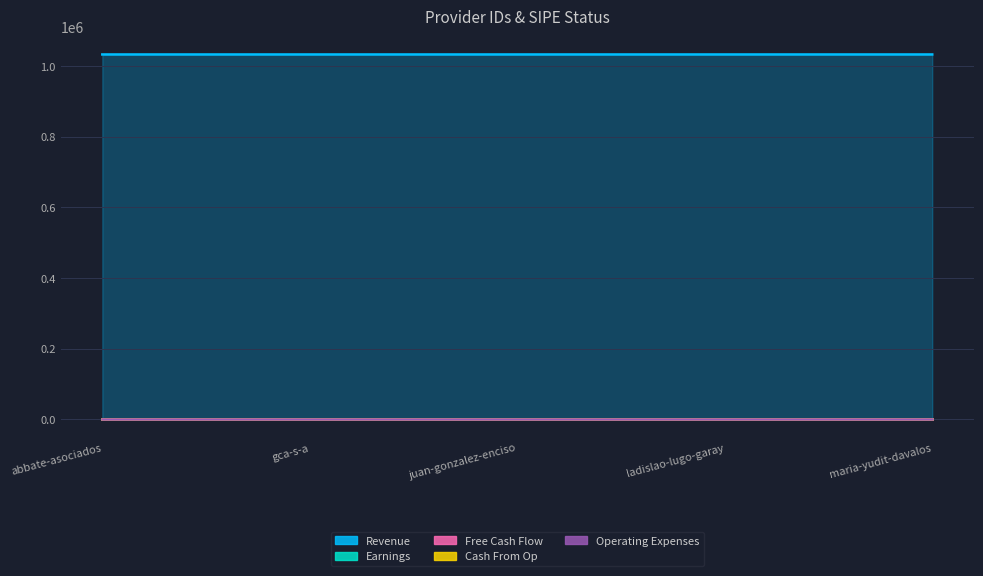

What is the smallest value displayed?

1